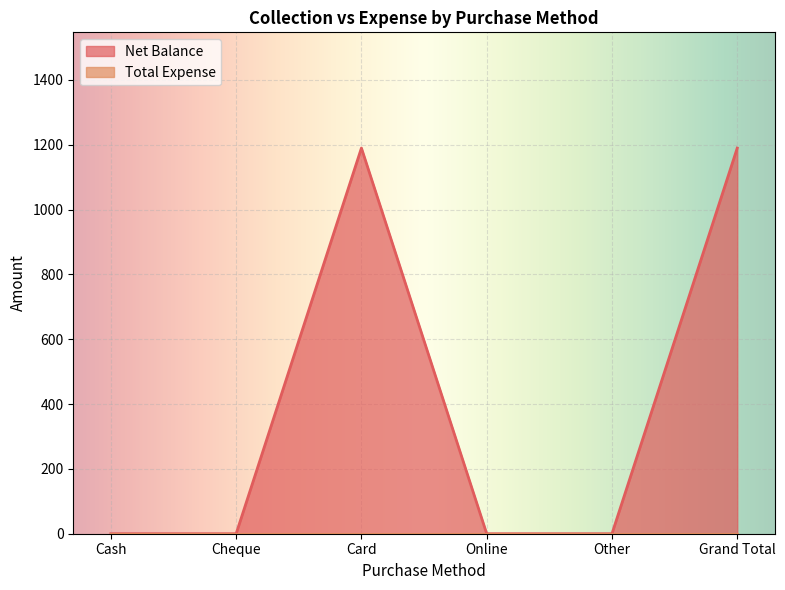

What is the label of the 2nd point from the right?

Other